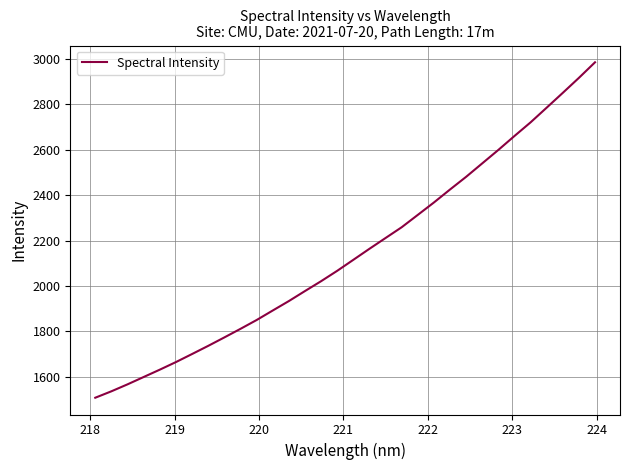

How many lines are shown in the chart?

1